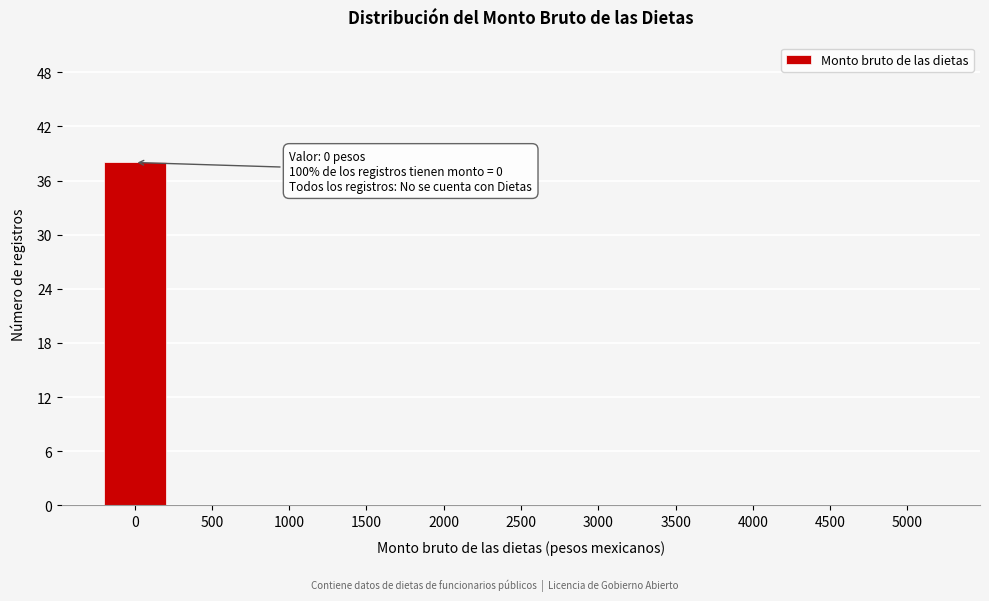

Reading left to right, list all the values displayed in this chart.

0=38	500=0	1000=0	1500=0	2000=0	2500=0	3000=0	3500=0	4000=0	4500=0	5000=0